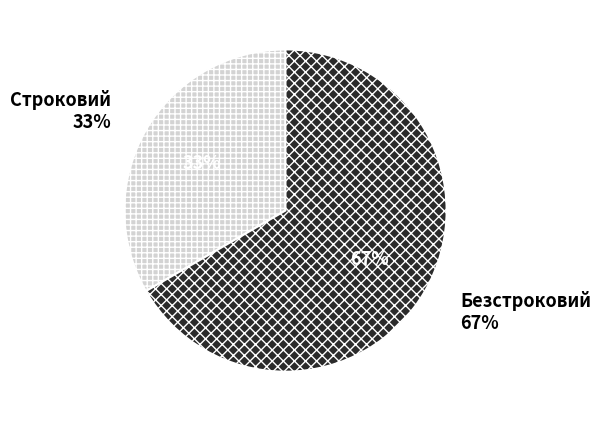

Which category has the biggest portion of the pie?

Безстроковий